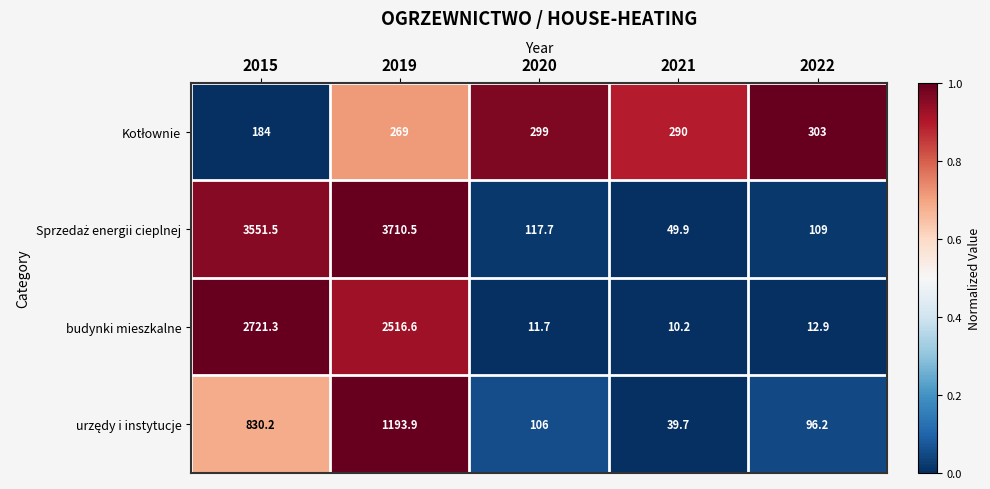

What is the spread (max minus min) of values at 2020?

287.3